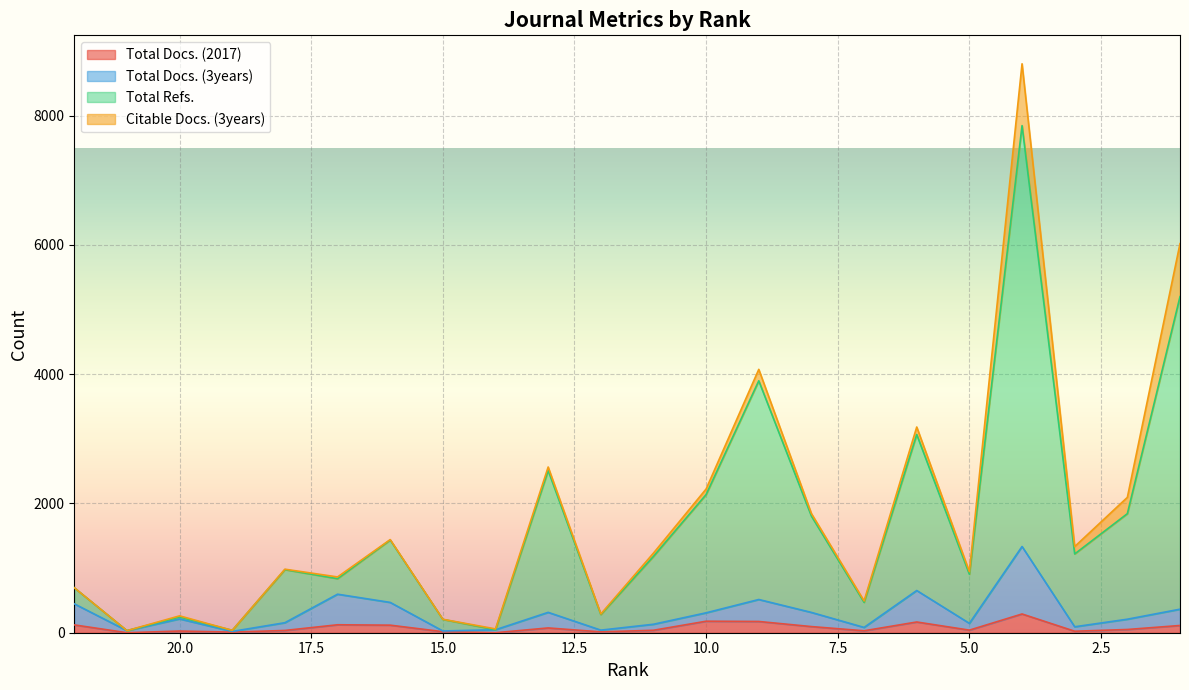

The Total Docs. (3years) series shows 40 at 5. True or false?

False